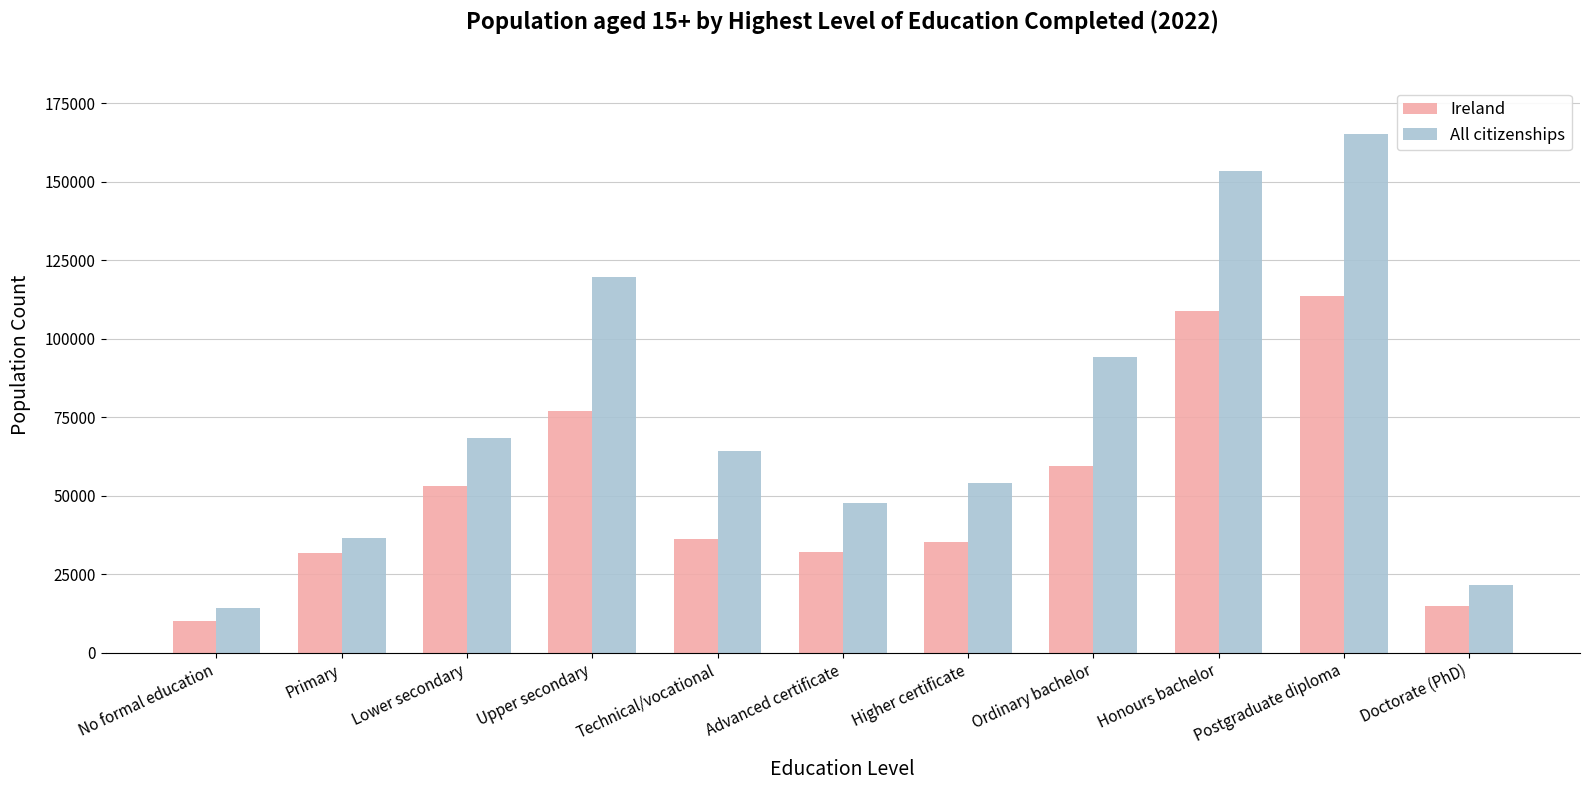

What is the spread (max minus min) of values at Doctorate (PhD)?

6578